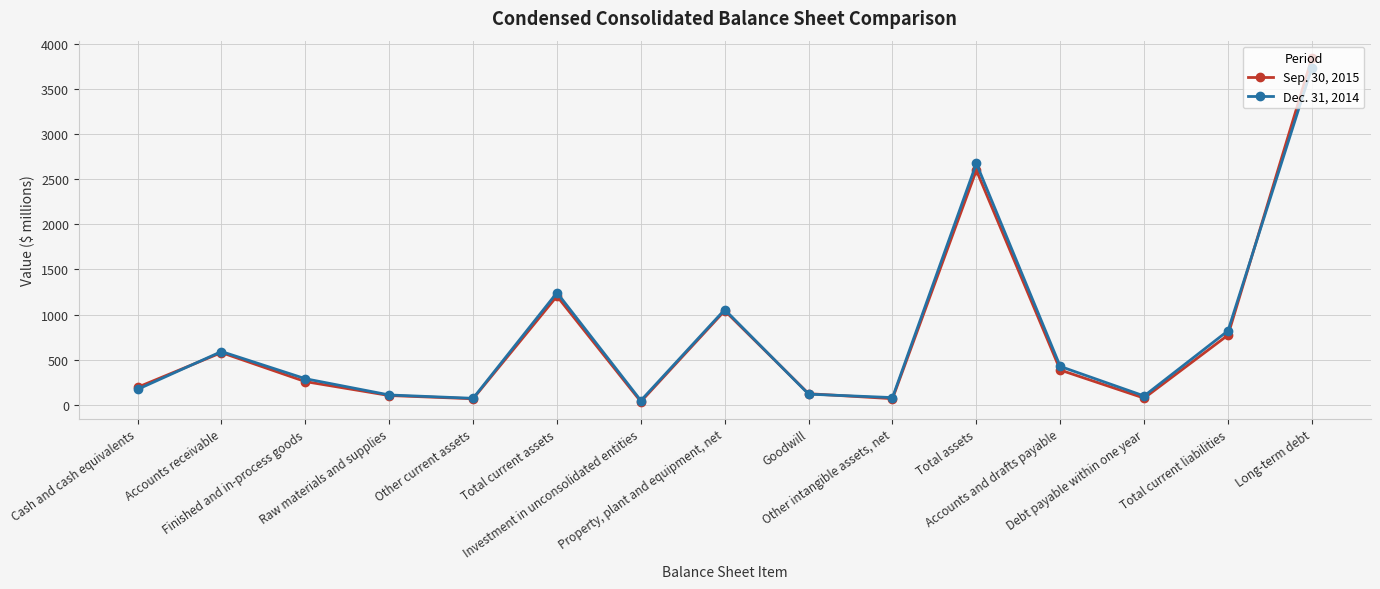

The value of Dec. 31, 2014 at Accounts and drafts payable is 741. True or false?

False